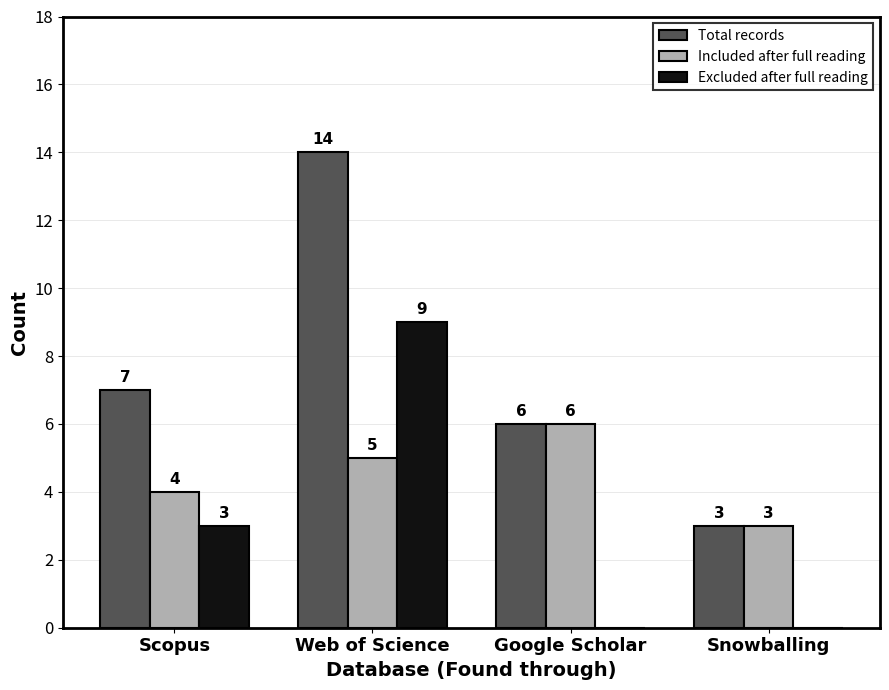

What is the sum of all Included after full reading values?

18